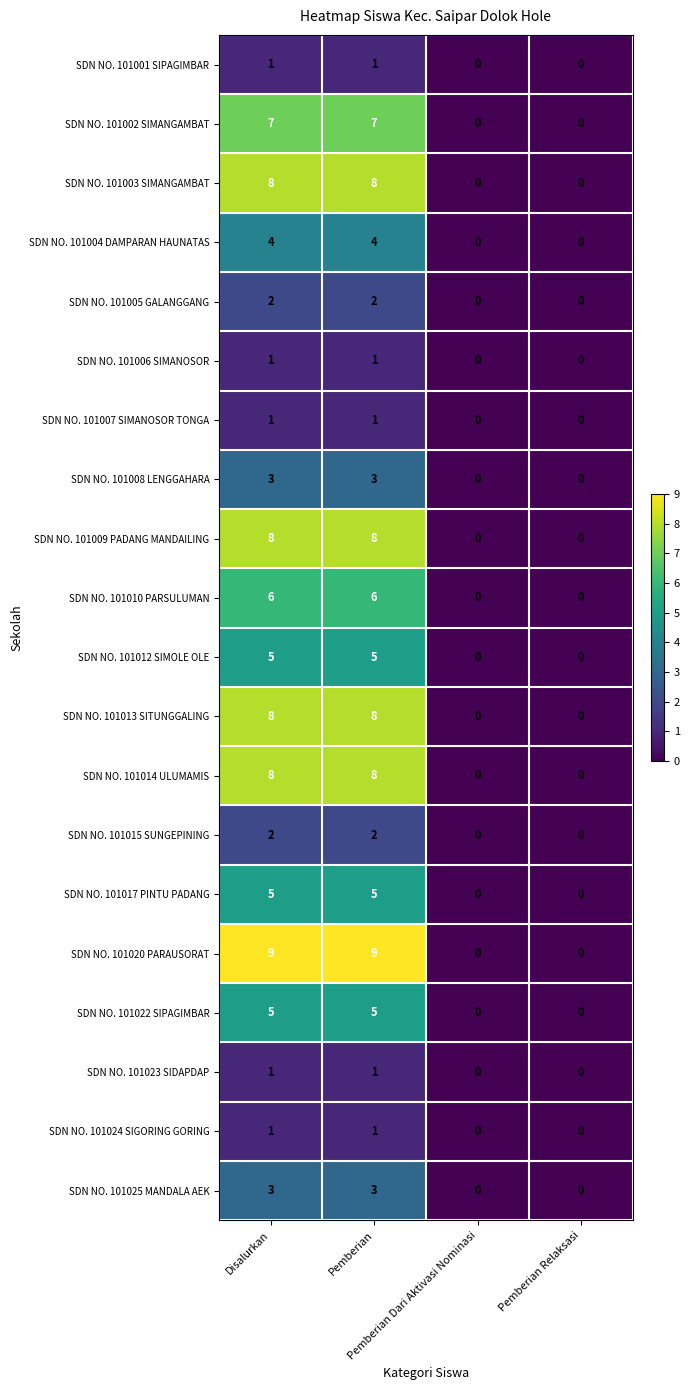

How many series are shown in this chart?

20